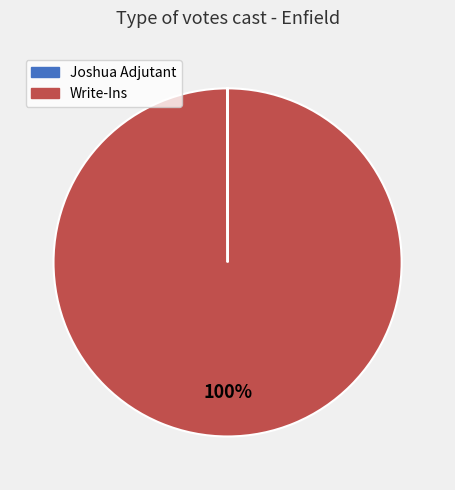

The Write-Ins slice represents 85% of the pie. True or false?

False